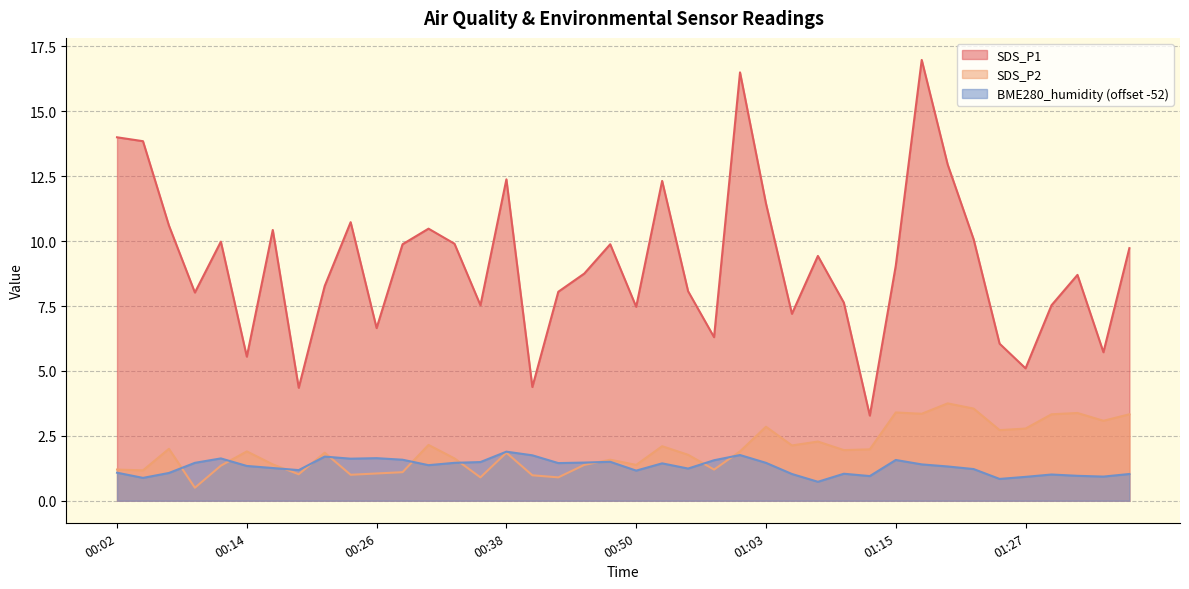

Reading left to right, transcribe all the data shown in this chart.

SDS_P1: 14.0	13.8	10.6	8.0	10.0	5.5	10.4	4.3	8.3	10.7	6.7	9.9	10.5	9.9	7.5	12.4	4.4	8.1	8.8	9.9	7.5	12.3	8.1	6.3	16.5	11.4	7.2	9.4	7.6	3.3	9.1	17.0	12.9	10.1	6.0	5.1	7.5	8.7	5.7	9.7
SDS_P2: 1.2	1.2	2.0	0.5	1.4	1.9	1.4	1.0	1.9	1.0	1.1	1.1	2.1	1.6	0.9	1.9	1.0	0.9	1.4	1.6	1.4	2.1	1.8	1.2	1.9	2.9	2.1	2.3	1.9	2.0	3.4	3.4	3.8	3.5	2.7	2.8	3.3	3.4	3.1	3.3
BME280_humidity: 1.1	0.9	1.1	1.5	1.6	1.3	1.3	1.2	1.7	1.6	1.6	1.6	1.4	1.5	1.5	1.9	1.8	1.5	1.5	1.5	1.2	1.4	1.2	1.6	1.8	1.5	1.0	0.7	1.0	1.0	1.6	1.4	1.3	1.2	0.8	0.9	1.0	1.0	0.9	1.0